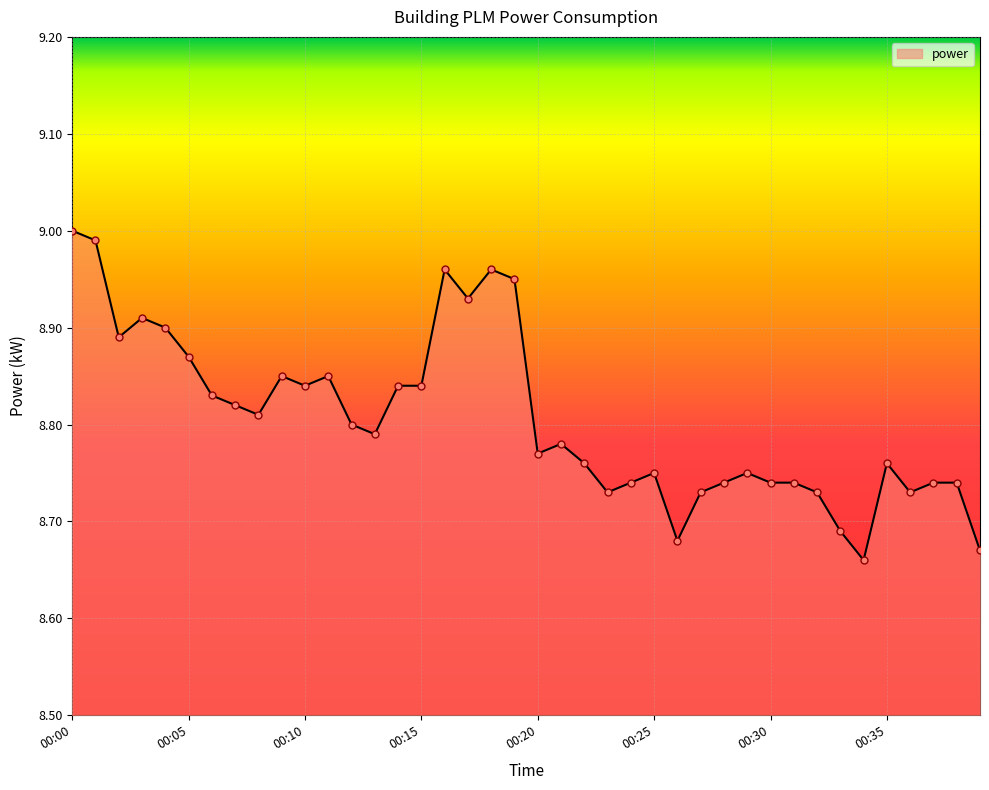

What is the difference between the maximum and minimum values?

0.3